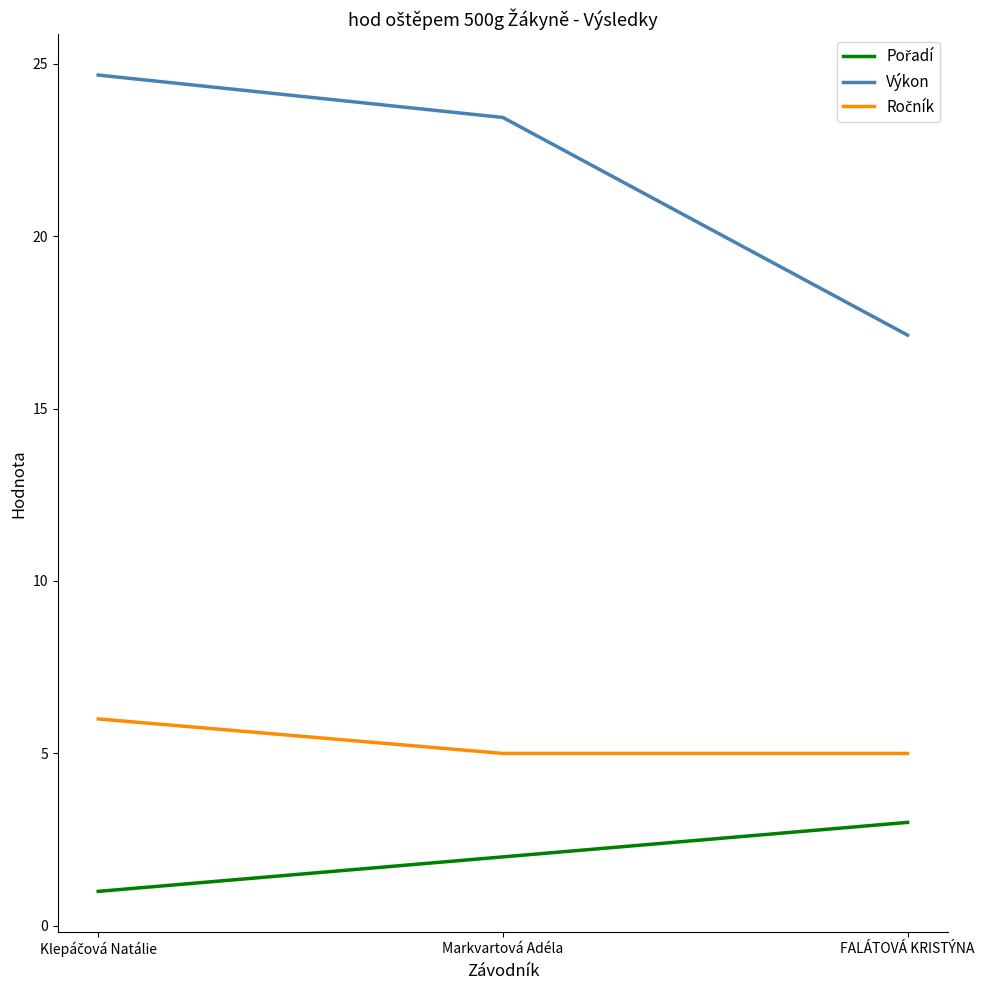

Which series has the largest total across all categories?

Výkon